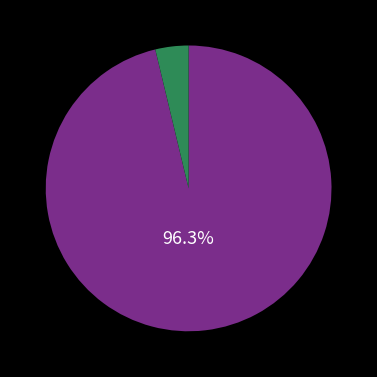

Is there any slice that represents more than half of the pie?

Yes